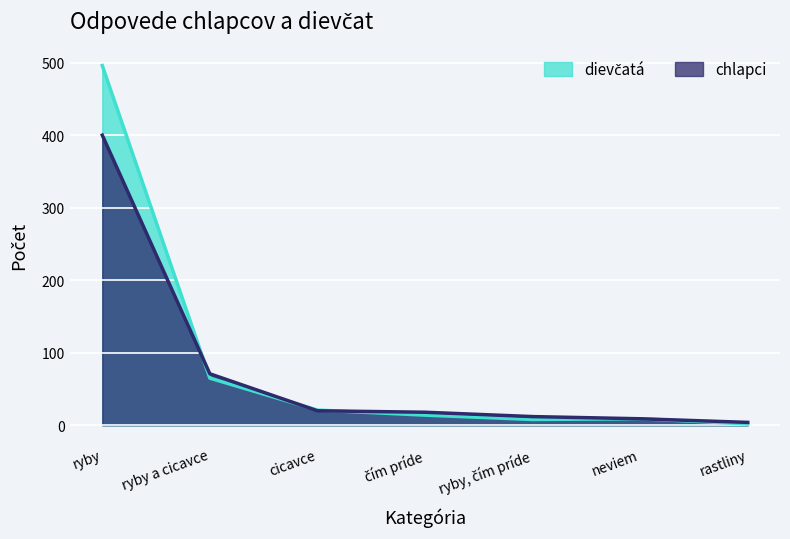

Reading right to left, transcribe all the data shown in this chart.

dievčatá: 2	9	8	14	21	65	496
chlapci: 4	9	12	18	20	71	400